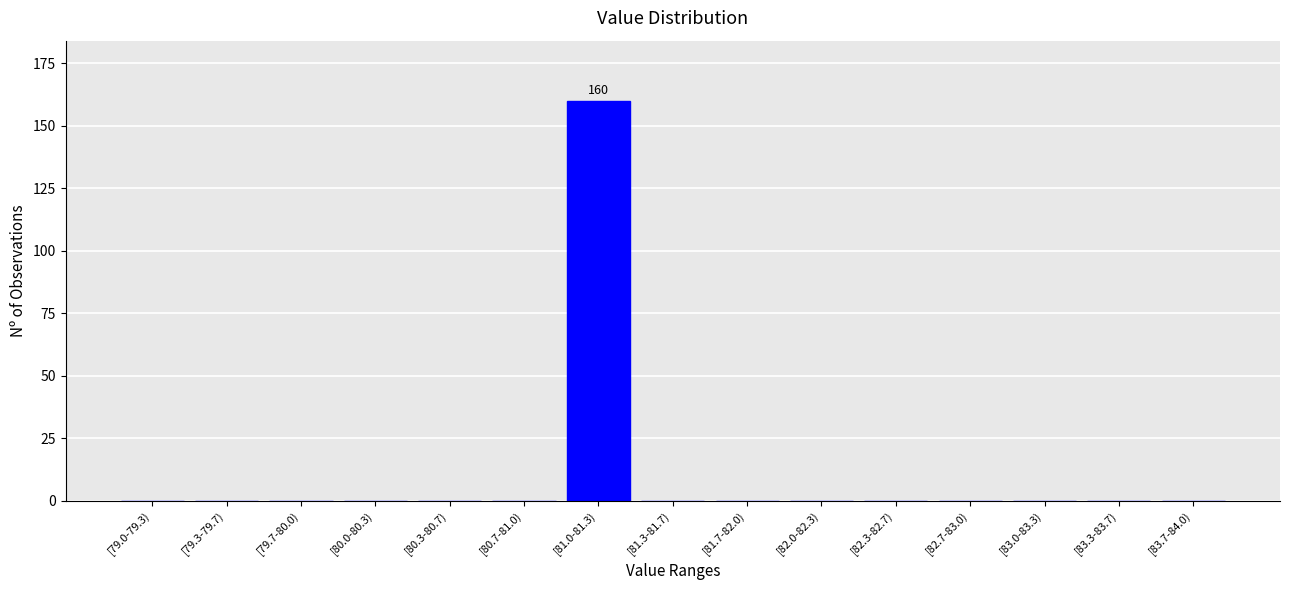

Reading left to right, extract all data points from this chart.

[79.0-79.3)=0	[79.3-79.7)=0	[79.7-80.0)=0	[80.0-80.3)=0	[80.3-80.7)=0	[80.7-81.0)=0	[81.0-81.3)=160	[81.3-81.7)=0	[81.7-82.0)=0	[82.0-82.3)=0	[82.3-82.7)=0	[82.7-83.0)=0	[83.0-83.3)=0	[83.3-83.7)=0	[83.7-84.0)=0